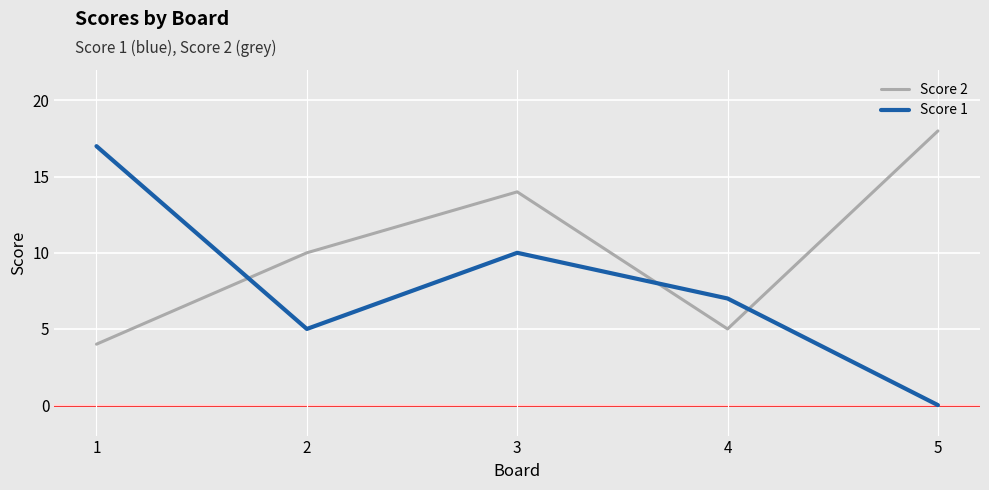

Is this an area chart (filled region under the line)?

No